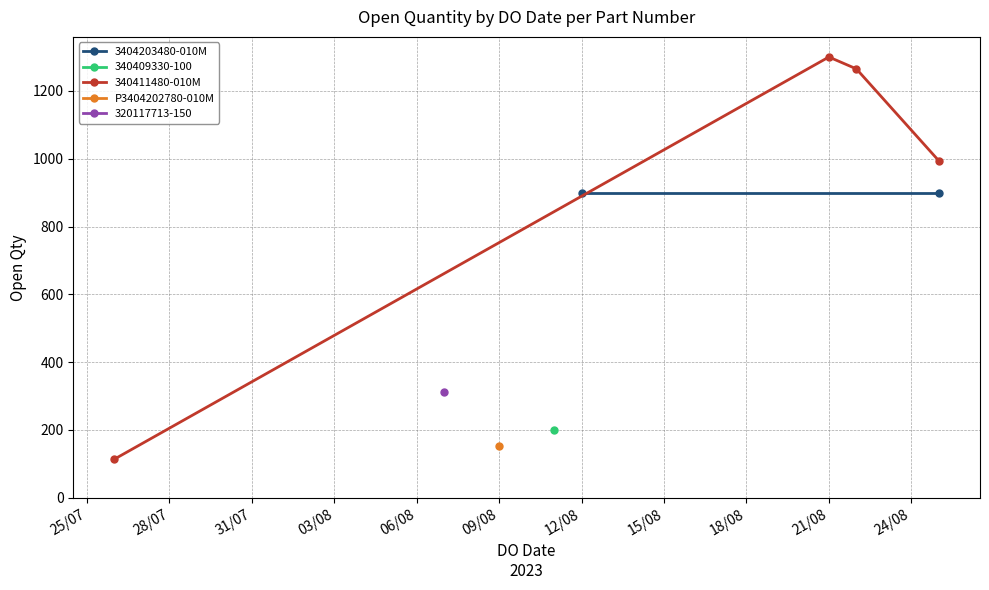

What is the average value?

682